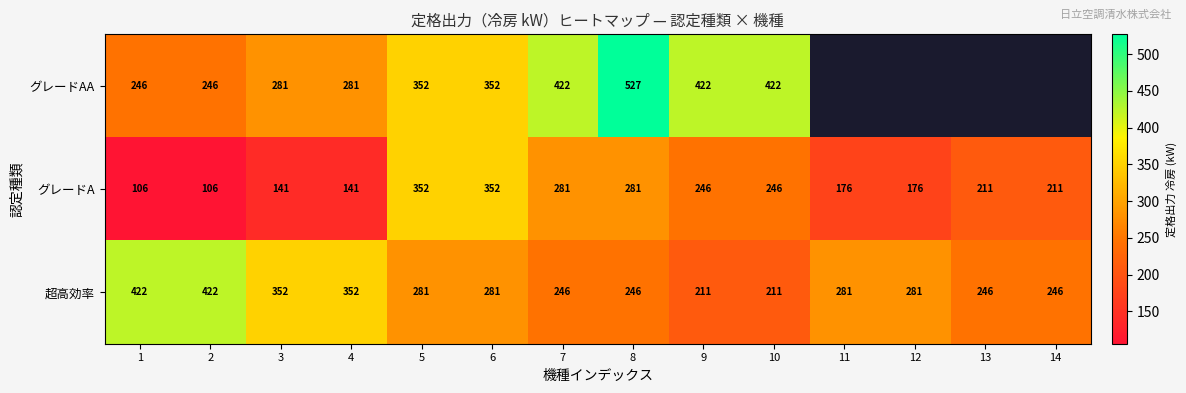

What is the maximum value shown in the chart?

527.0